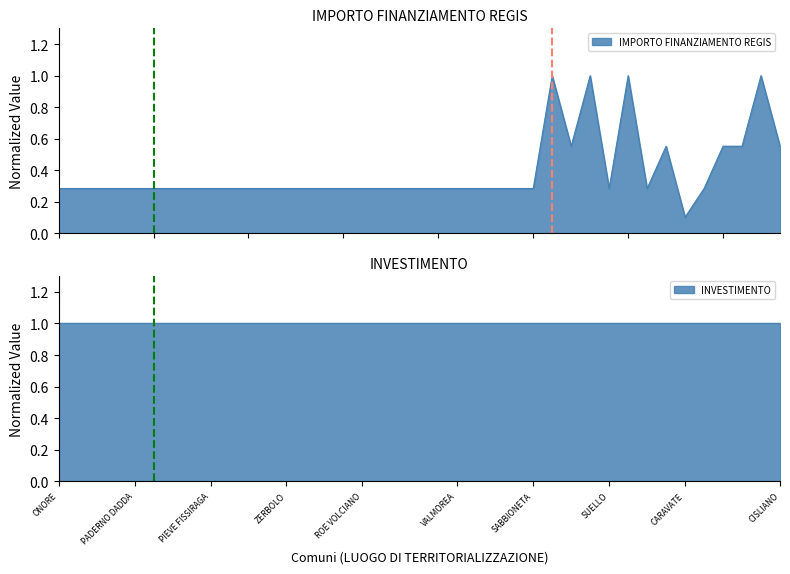

What is the smallest value displayed?

0.1